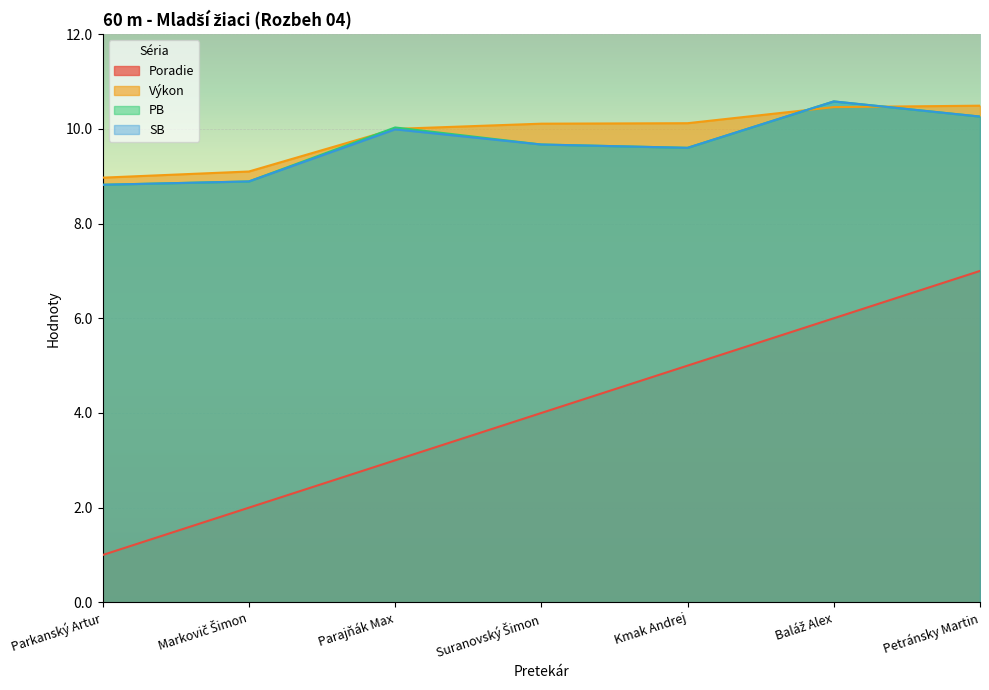

Rank the series by their maximum value, from highest to lowest.

PB, SB, Výkon, Poradie